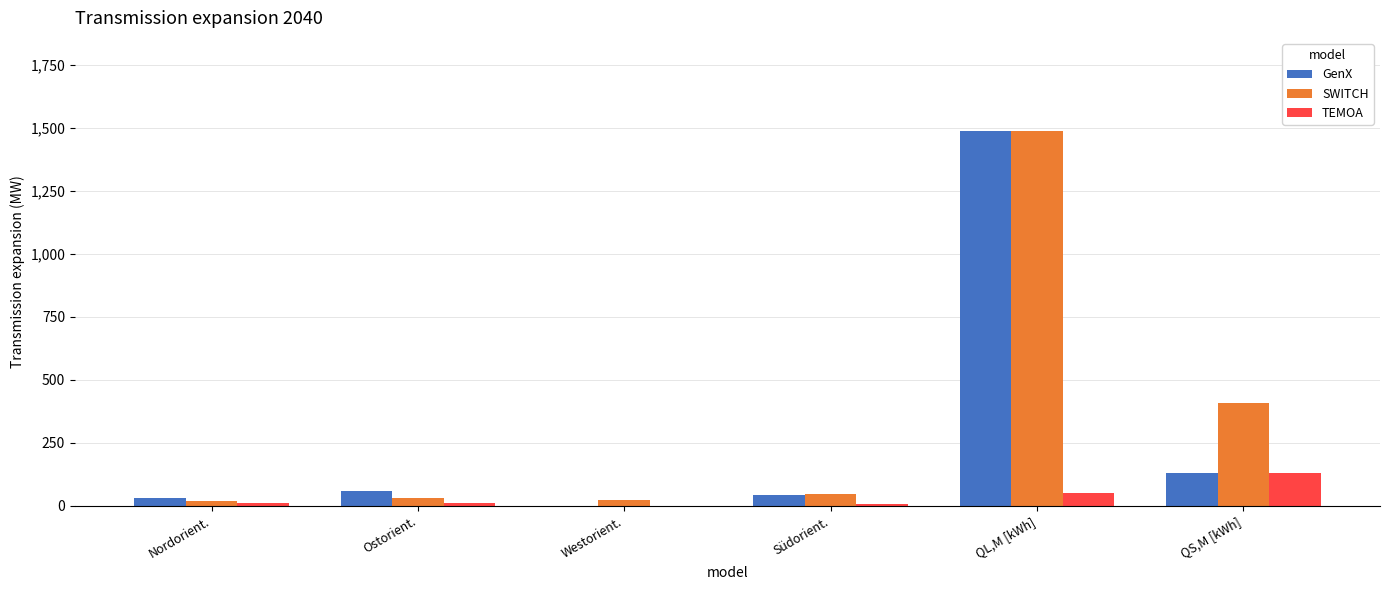

Which category has the highest value in the TEMOA series?

QS,M [kWh]